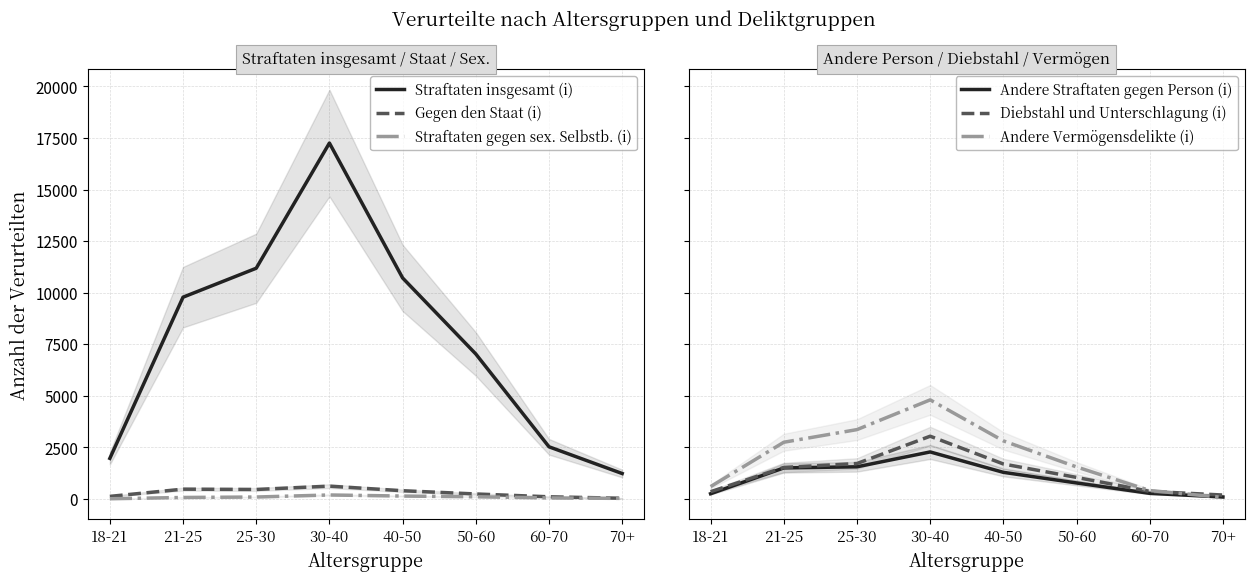

What is the sum of all Andere Straftaten gegen Person (i) values?

7998